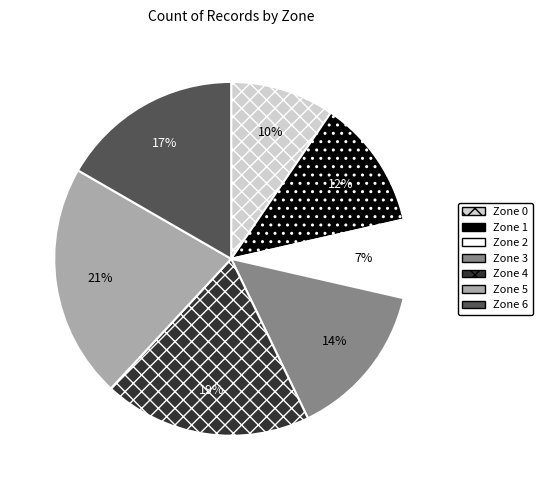

Is it true that Zone 2 is 1% of the pie?

False